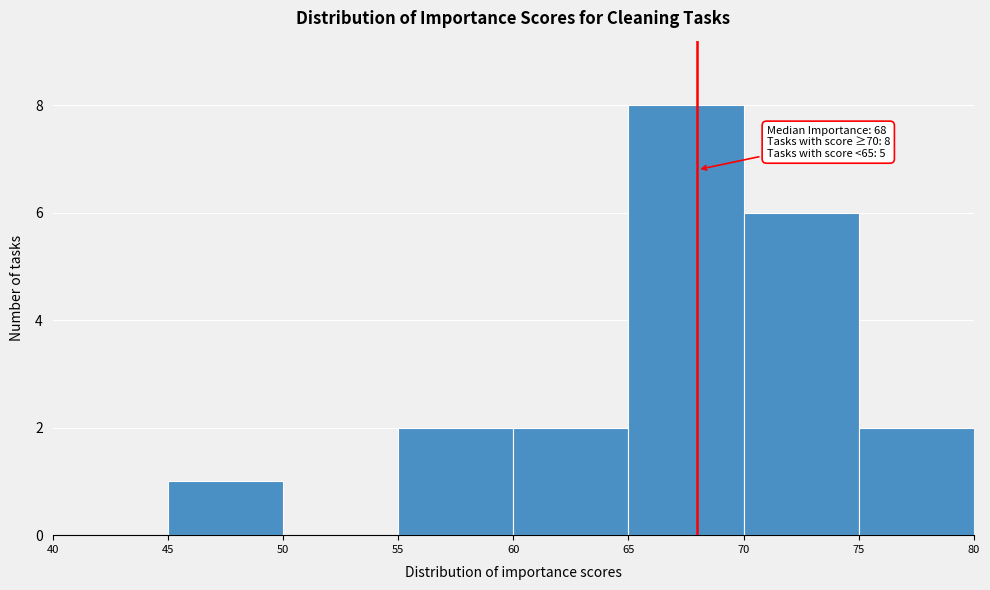

Over which range of the x-axis is the bar tallest?

65 to 70